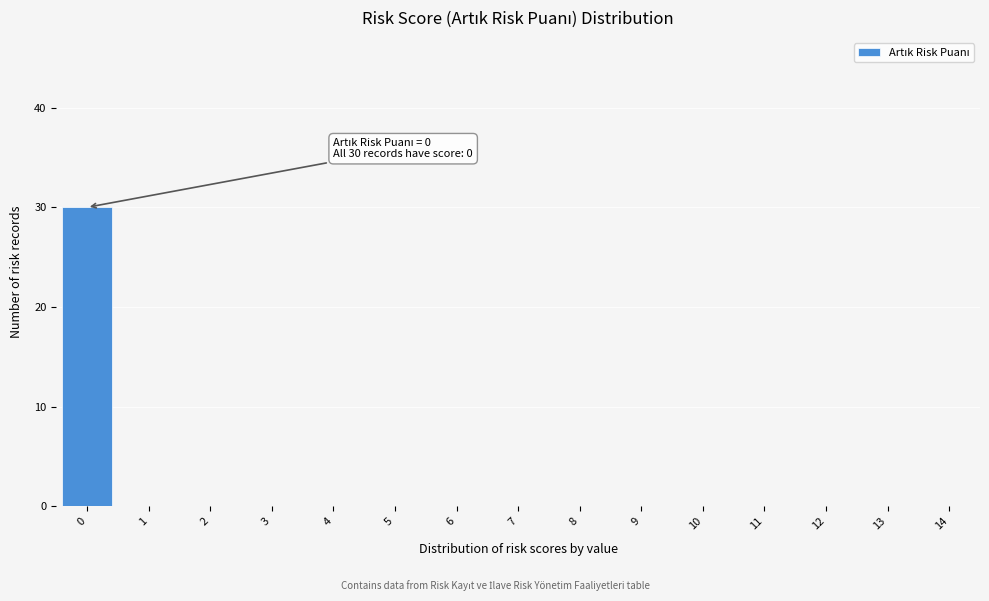

Reading left to right, transcribe all the data shown in this chart.

0=30	1=0	2=0	3=0	4=0	5=0	6=0	7=0	8=0	9=0	10=0	11=0	12=0	13=0	14=0